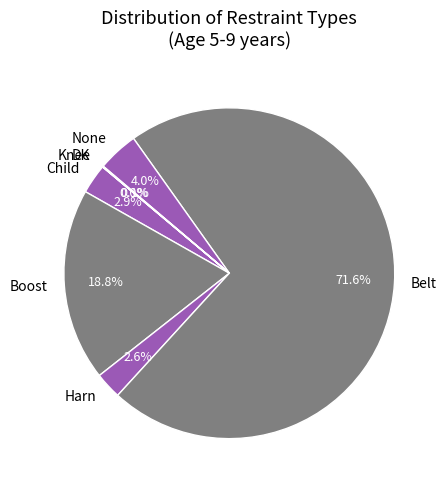

What percentage do Child and Boost together represent?

21.7%